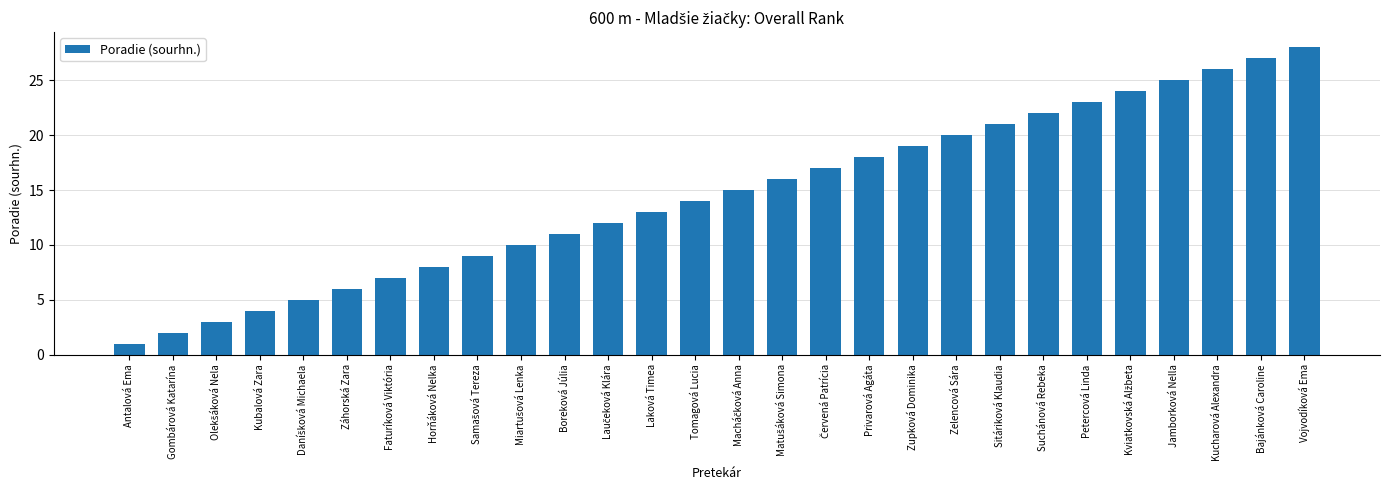

True or false: the data shows 5 at Horňáková Nelka.

False